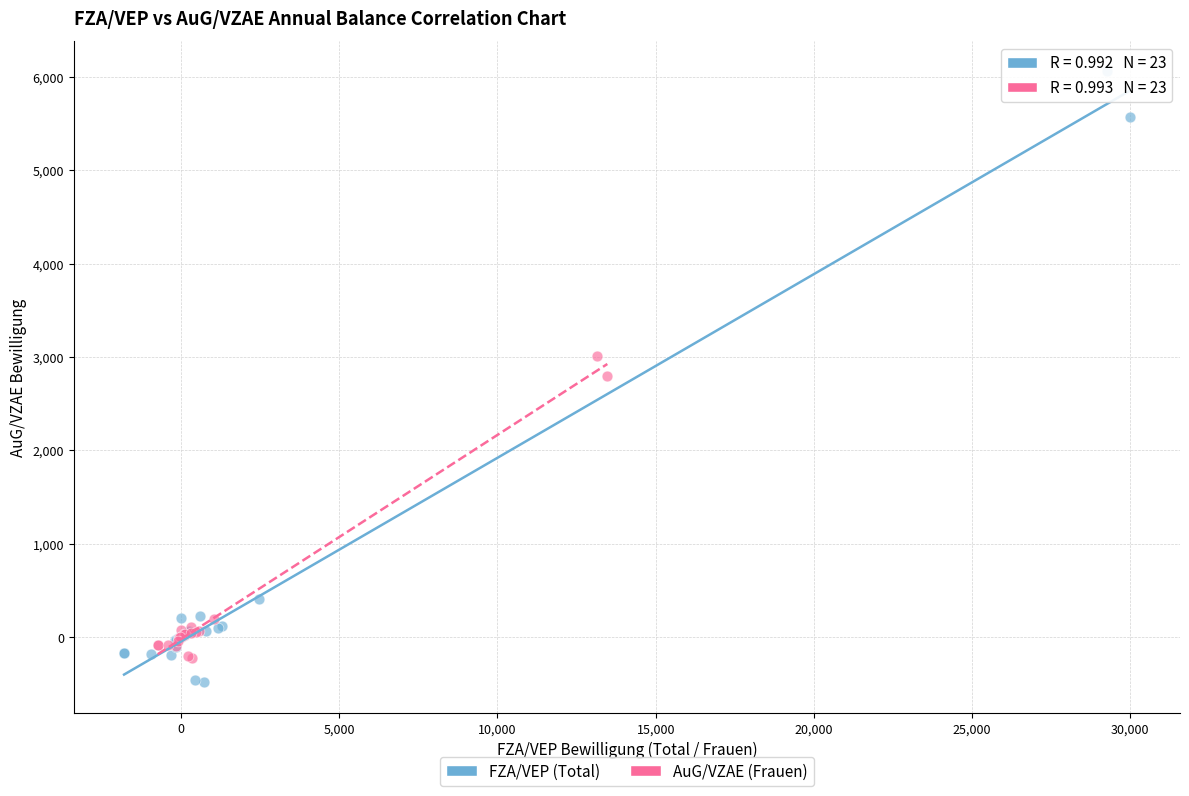

Which series has the largest Y range (max minus min)?

FZA/VEP (Total)